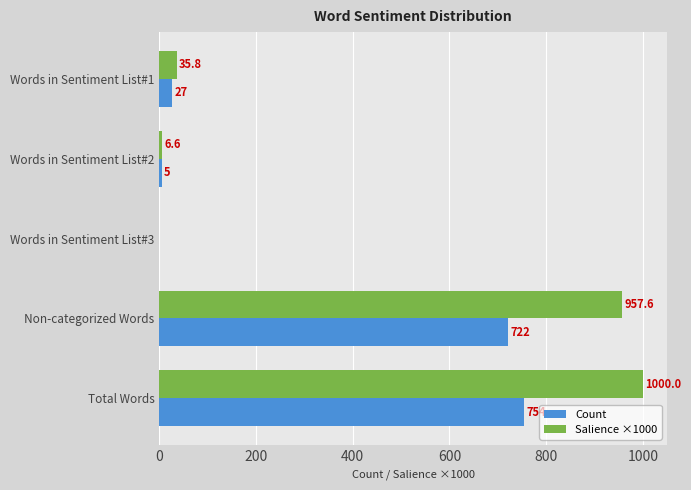

How many distinct data groups are displayed?

2